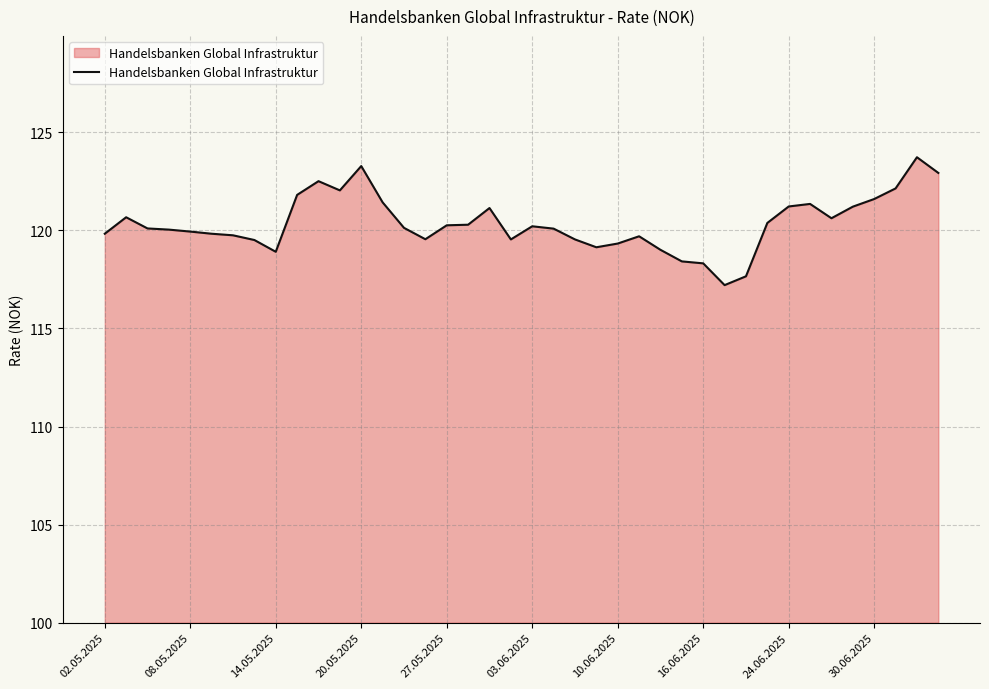

What is the minimum value shown in the chart?

117.2